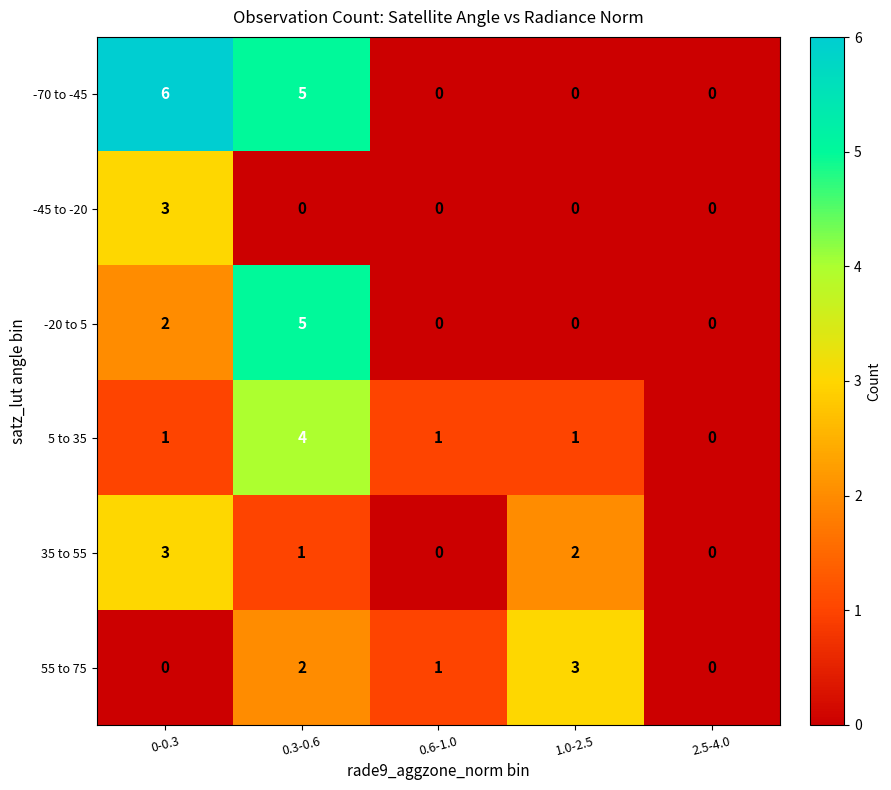

Reading right to left, transcribe all the data shown in this chart.

-70 to -45: 2.5-4.0=0	1.0-2.5=0	0.6-1.0=0	0.3-0.6=5	0-0.3=6
-45 to -20: 2.5-4.0=0	1.0-2.5=0	0.6-1.0=0	0.3-0.6=0	0-0.3=3
-20 to 5: 2.5-4.0=0	1.0-2.5=0	0.6-1.0=0	0.3-0.6=5	0-0.3=2
5 to 35: 2.5-4.0=0	1.0-2.5=1	0.6-1.0=1	0.3-0.6=4	0-0.3=1
35 to 55: 2.5-4.0=0	1.0-2.5=2	0.6-1.0=0	0.3-0.6=1	0-0.3=3
55 to 75: 2.5-4.0=0	1.0-2.5=3	0.6-1.0=1	0.3-0.6=2	0-0.3=0